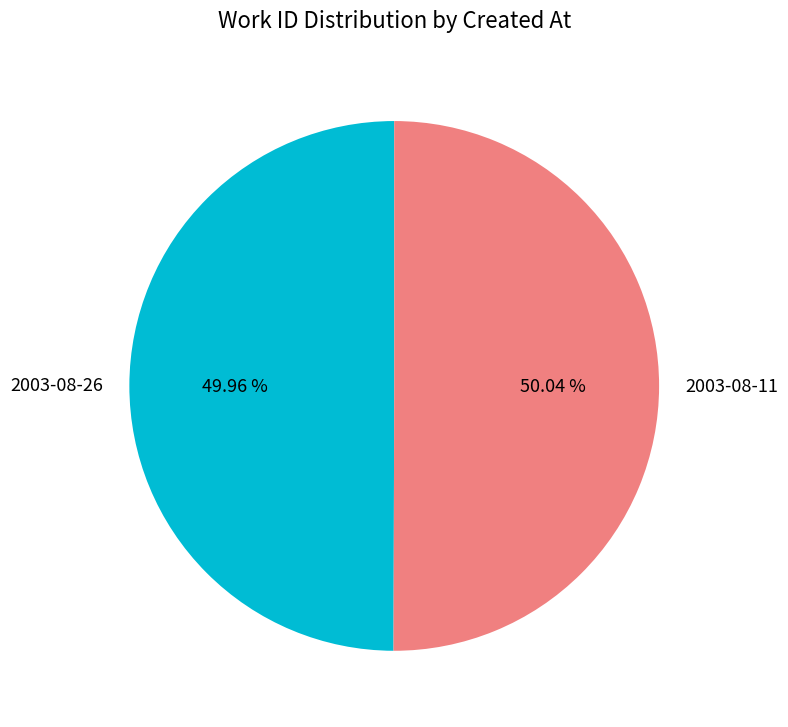

True or false: 2003-08-11 accounts for 50% of the total.

True